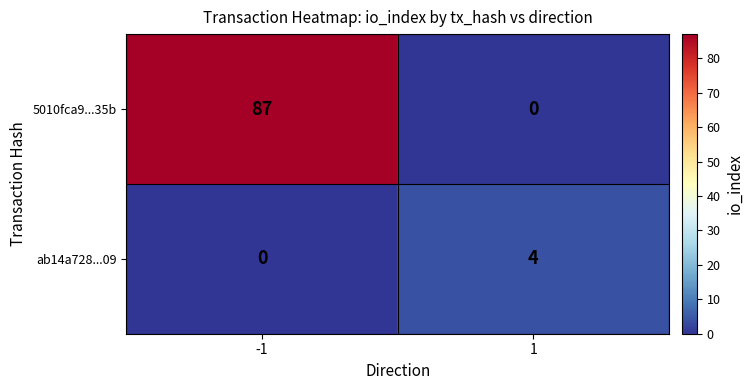

Reading right to left, transcribe all the data shown in this chart.

5010fca9...35b: 1=0	-1=87
ab14a728...09: 1=4	-1=0